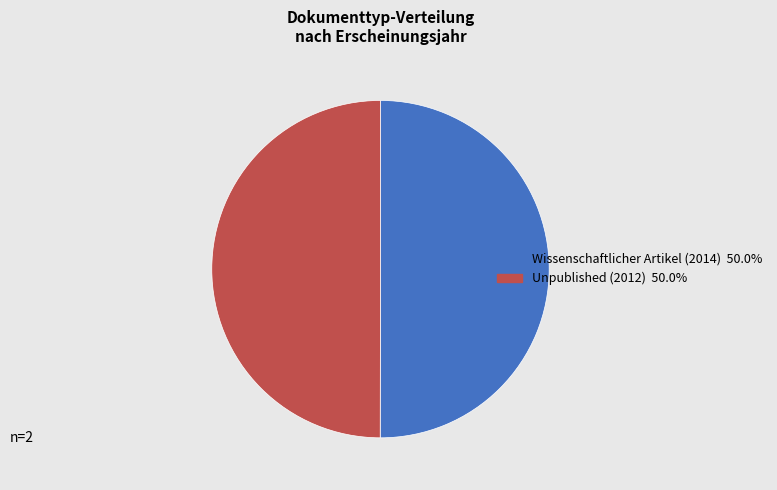

True or false: Wissenschaftlicher Artikel (2014) accounts for 63% of the total.

False